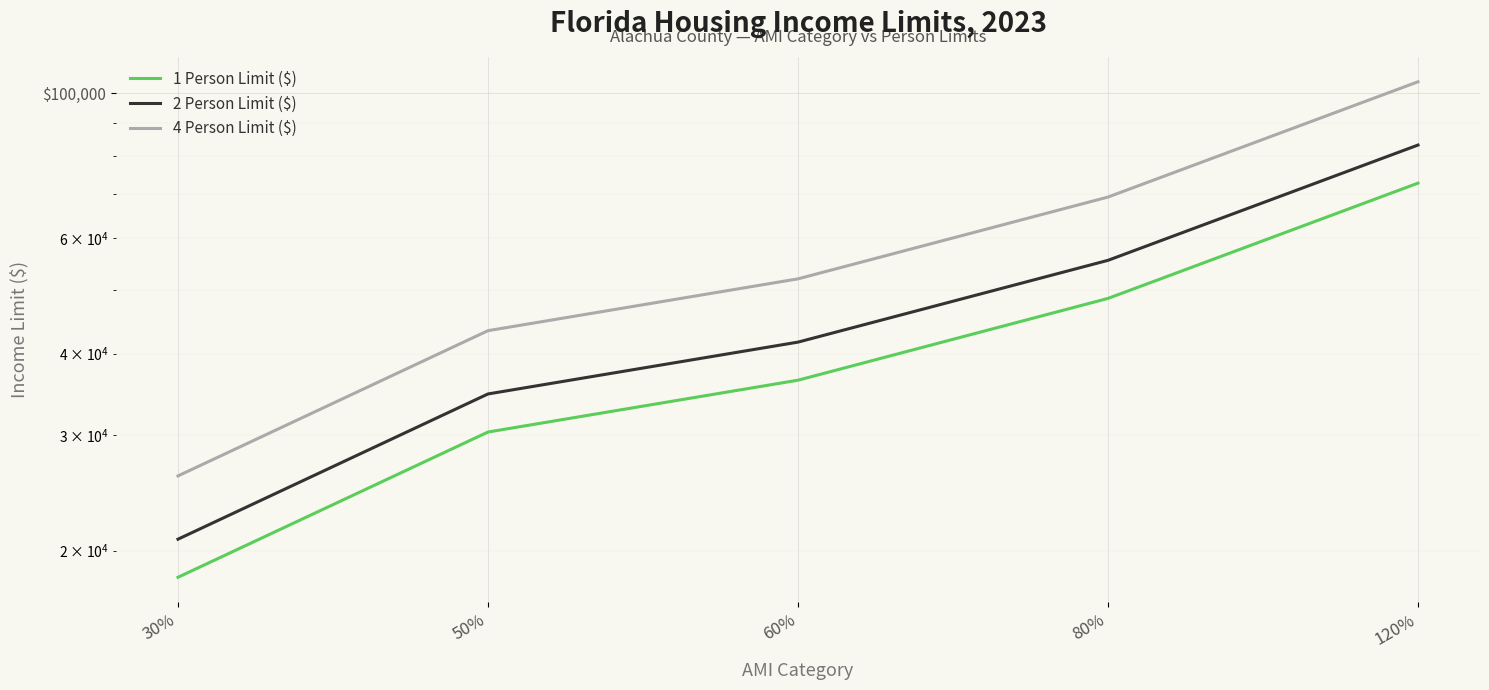

Reading right to left, transcribe all the data shown in this chart.

1 Person Limit ($): 120%=72840	80%=48560	60%=36420	50%=30350	30%=18210
2 Person Limit ($): 120%=83280	80%=55520	60%=41640	50%=34700	30%=20820
4 Person Limit ($): 120%=104040	80%=69360	60%=52020	50%=43350	30%=26010